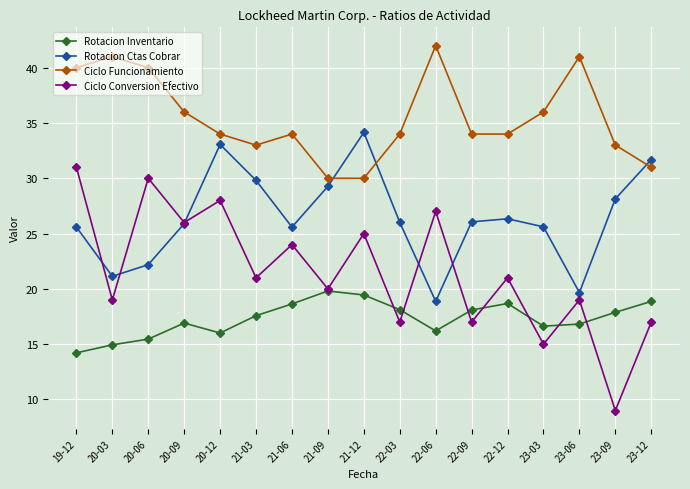

Between 20-09 and 22-03, which series saw the biggest shift?

Ciclo Conversion Efectivo